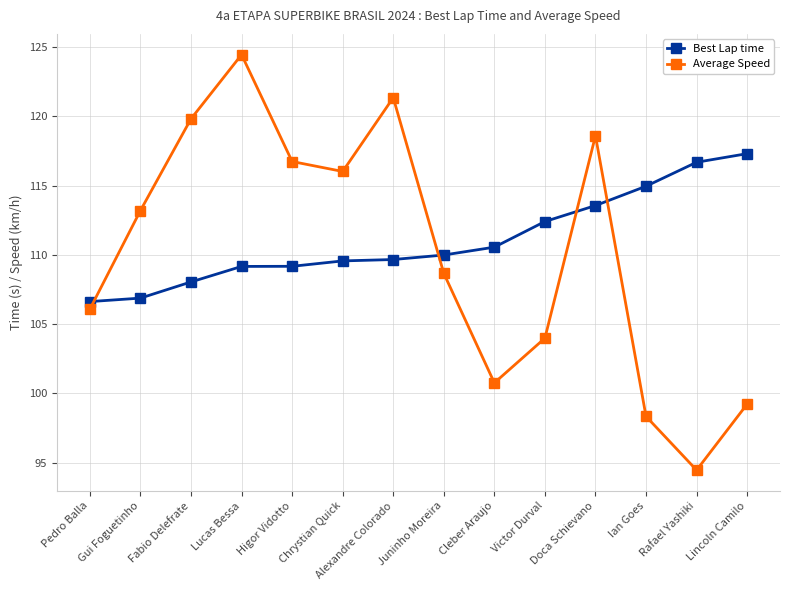

Which series ends up on top after the final intersection of Best Lap time and Average Speed?

Best Lap time